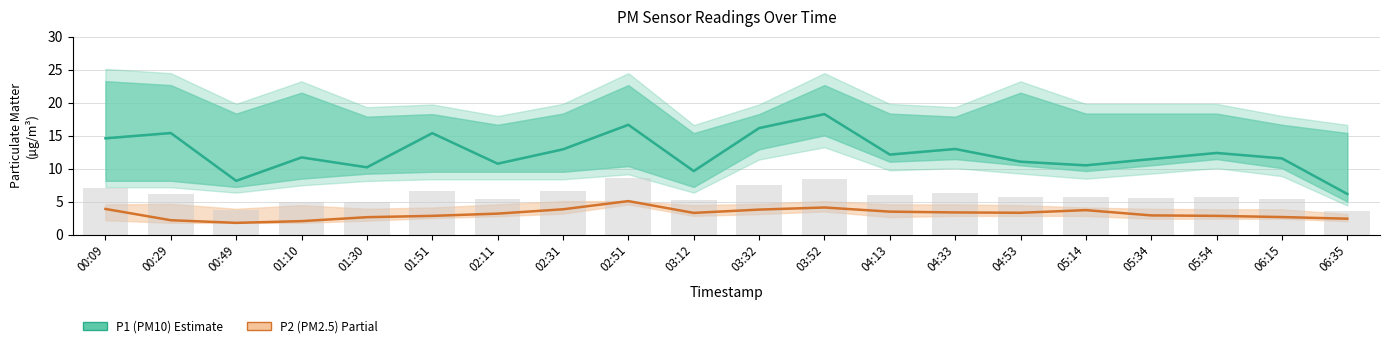

What position from the right is 04:13?

8